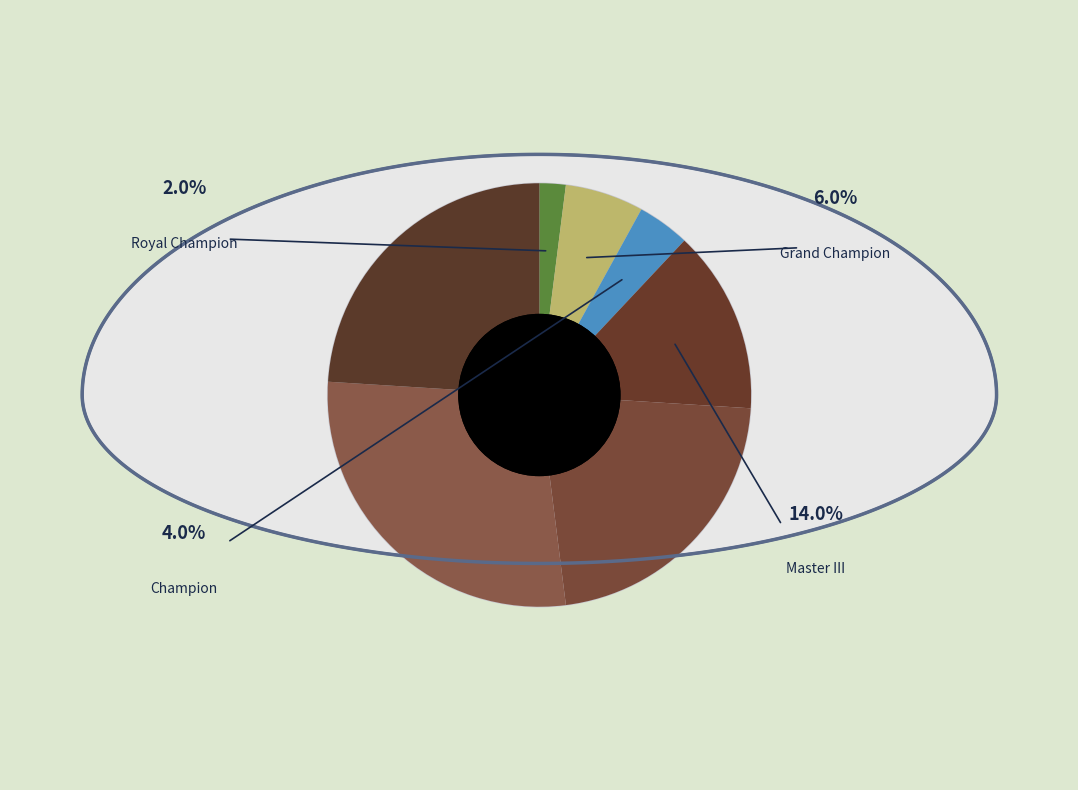

Which has a higher value, Master II or Challenger III?

Challenger III